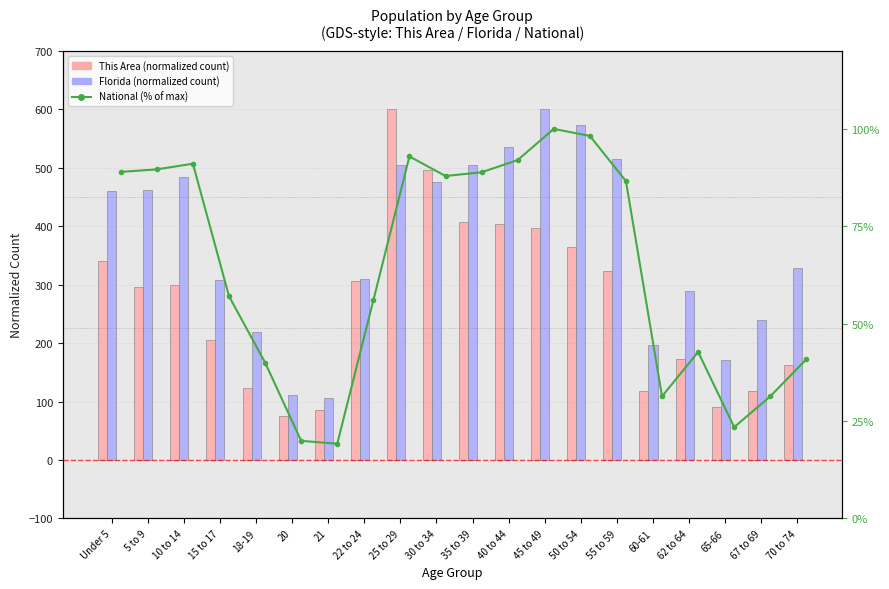

At which category is the sum across all series the highest?

25 to 29